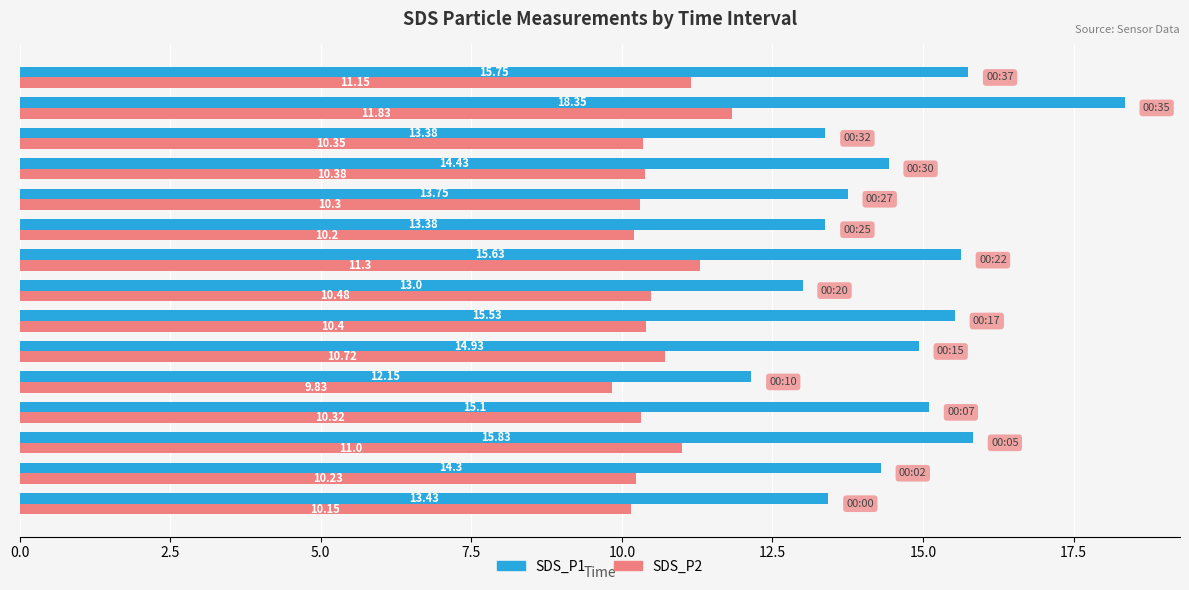

List the series in order of their overall mean, highest first.

SDS_P1, SDS_P2